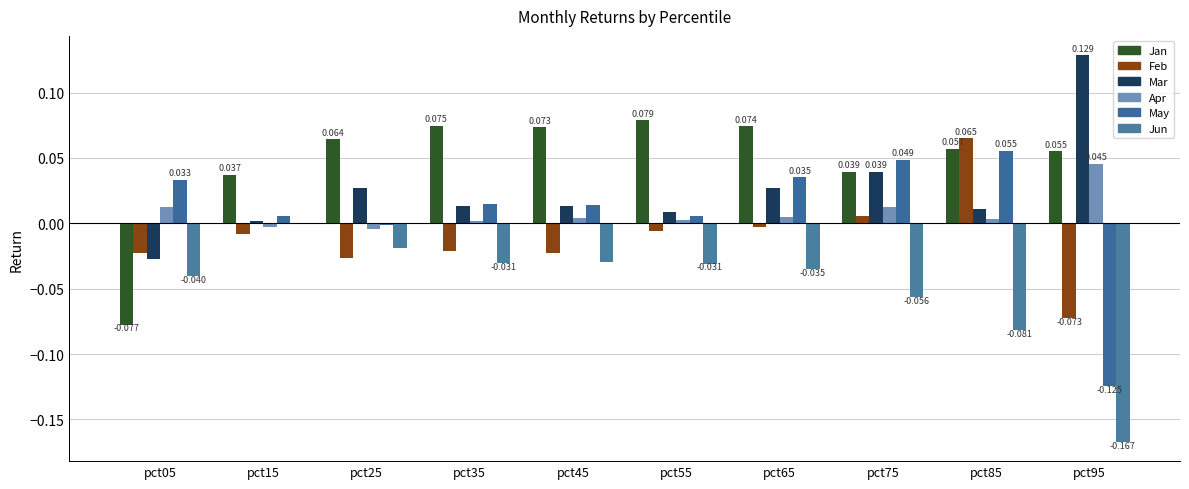

Are the bars horizontal?

No